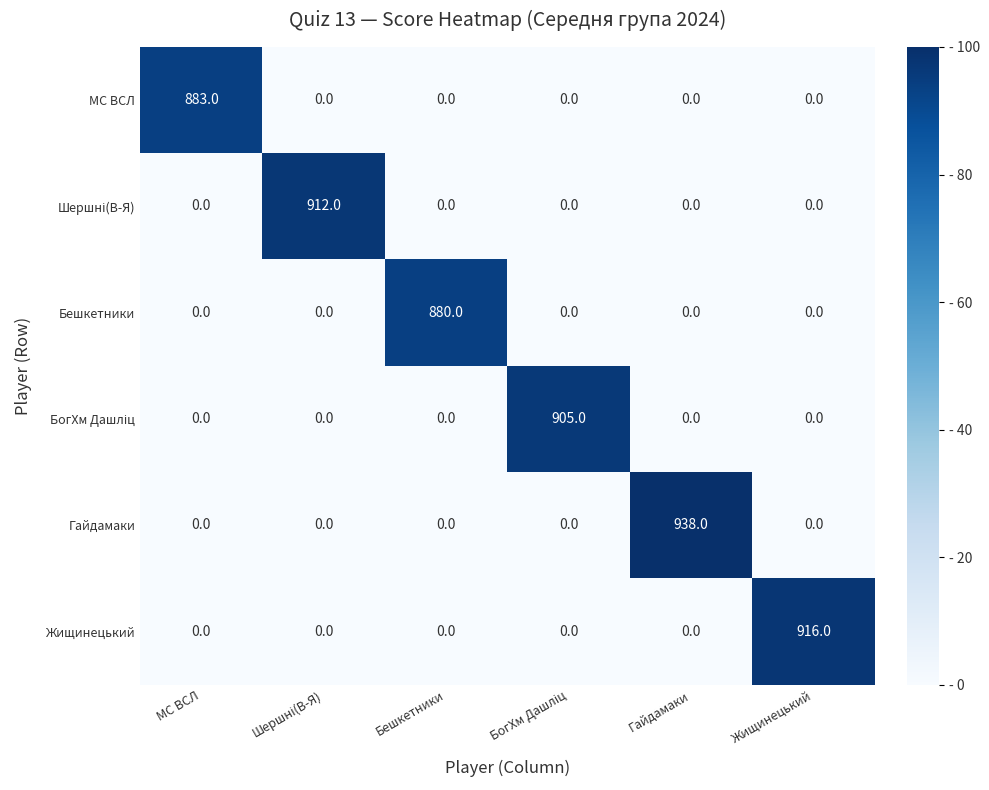

Which series has the largest range (max minus min)?

Гайдамаки